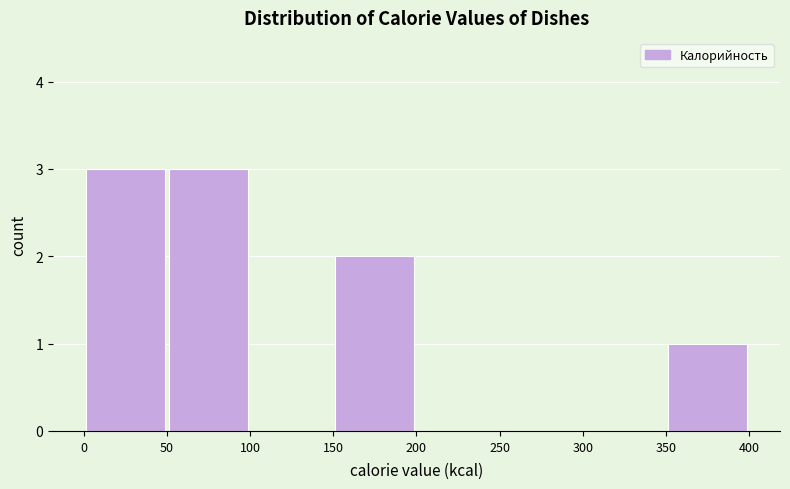

Reading left to right, transcribe this chart: for each bar, give the range it covers on the x-axis and its height. The values are not printed on the chart, so give them approximately, as read against the axis.

0 to 50: 3
50 to 100: 3
100 to 150: 0
150 to 200: 2
200 to 250: 0
250 to 300: 0
300 to 350: 0
350 to 400: 1